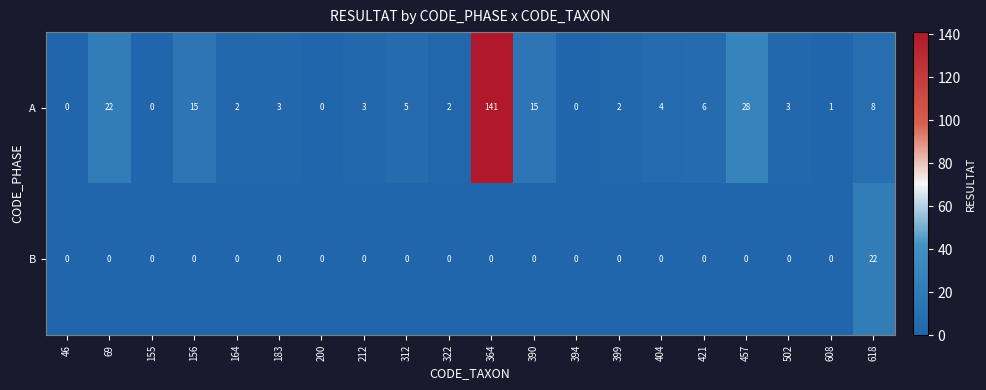

Which series changed the most between 155 and 608?

A